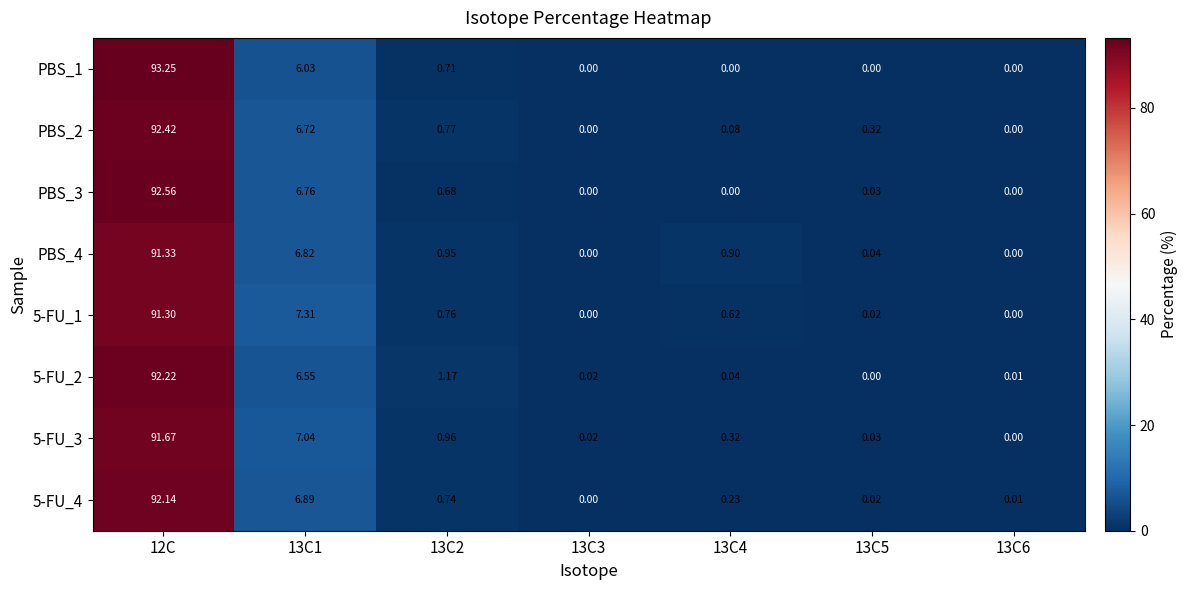

How many data points does each series have?

7